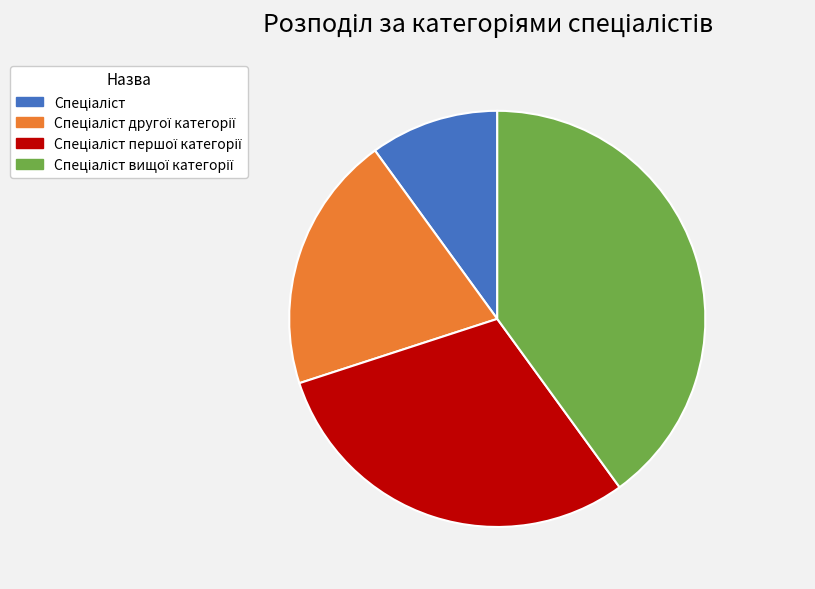

How many segments does this pie chart have?

4